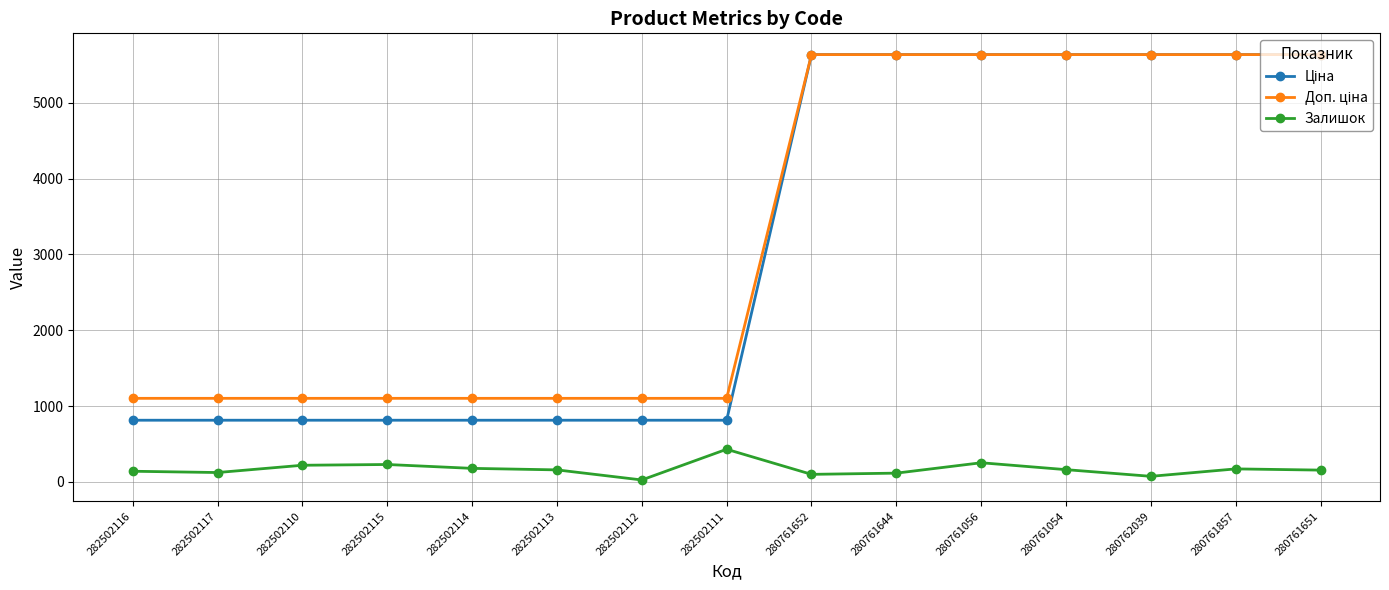

What position from the left is 282502113?

6